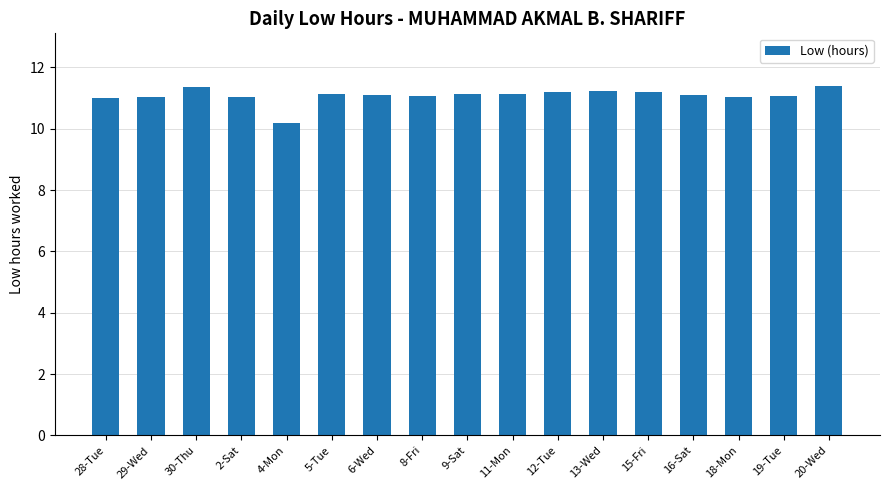

What is the average value?

11.1